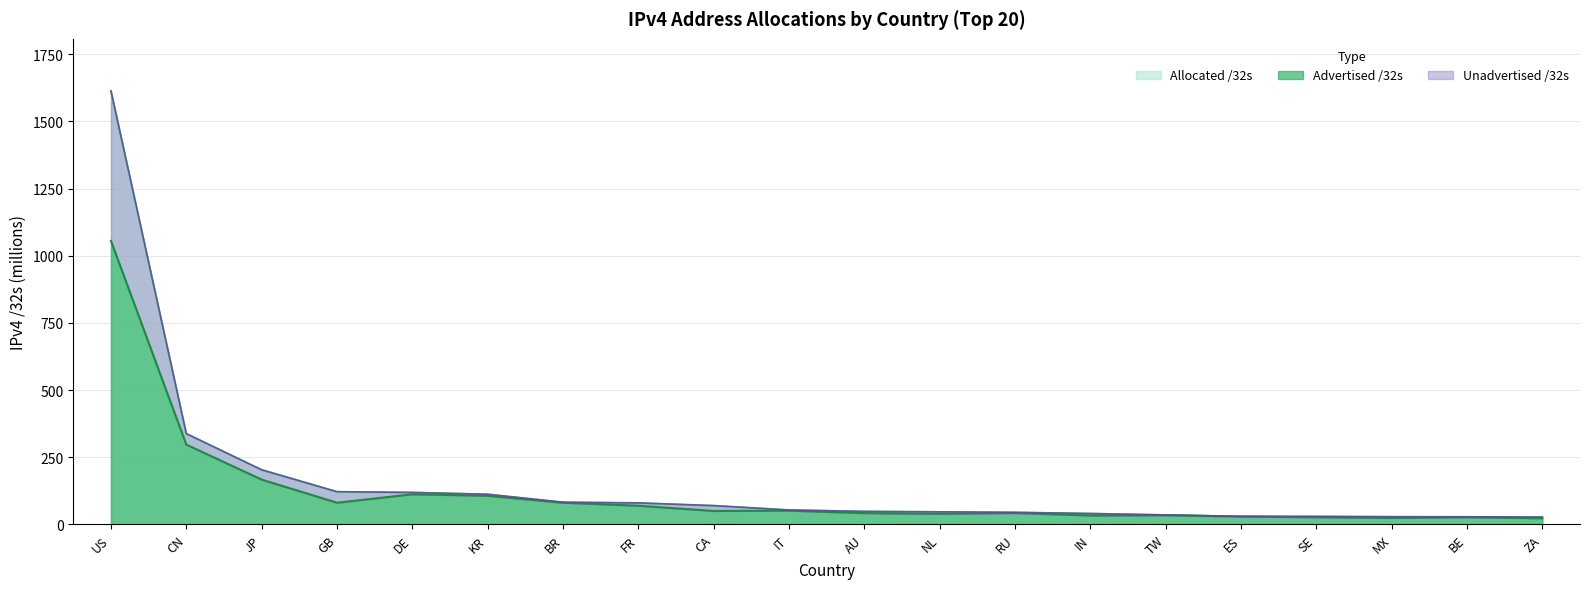

Which series has the widest spread of values?

Allocated /32s